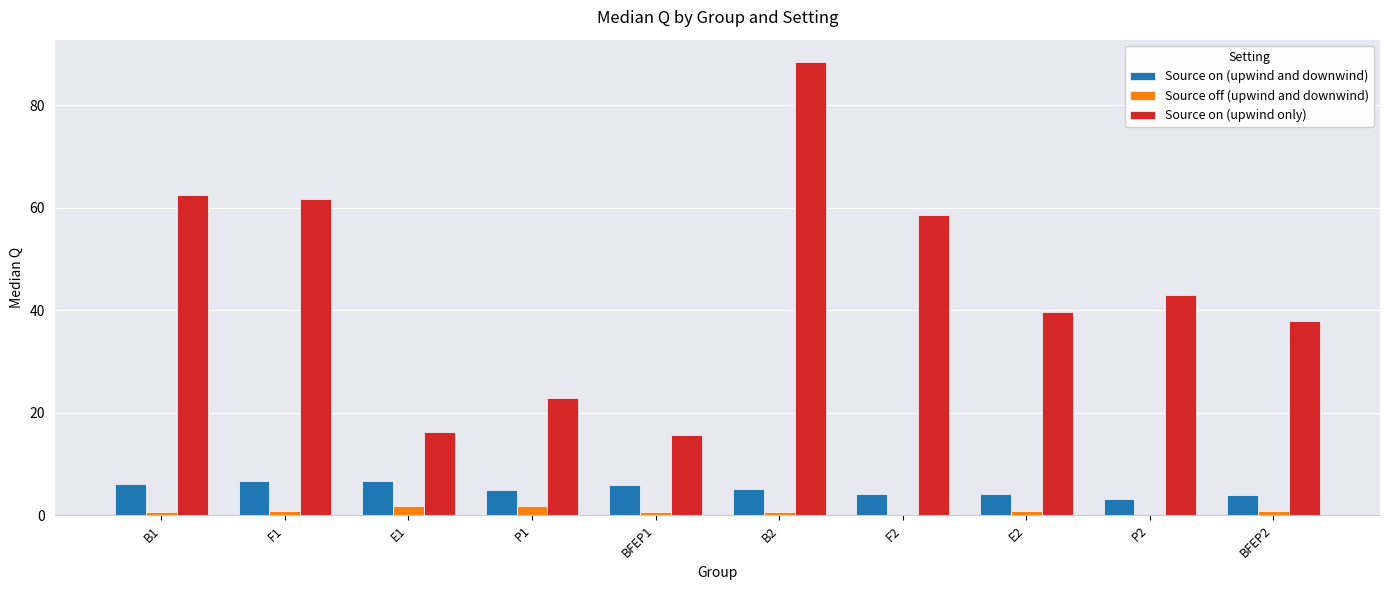

What is the spread (max minus min) of values at P2?

43.0